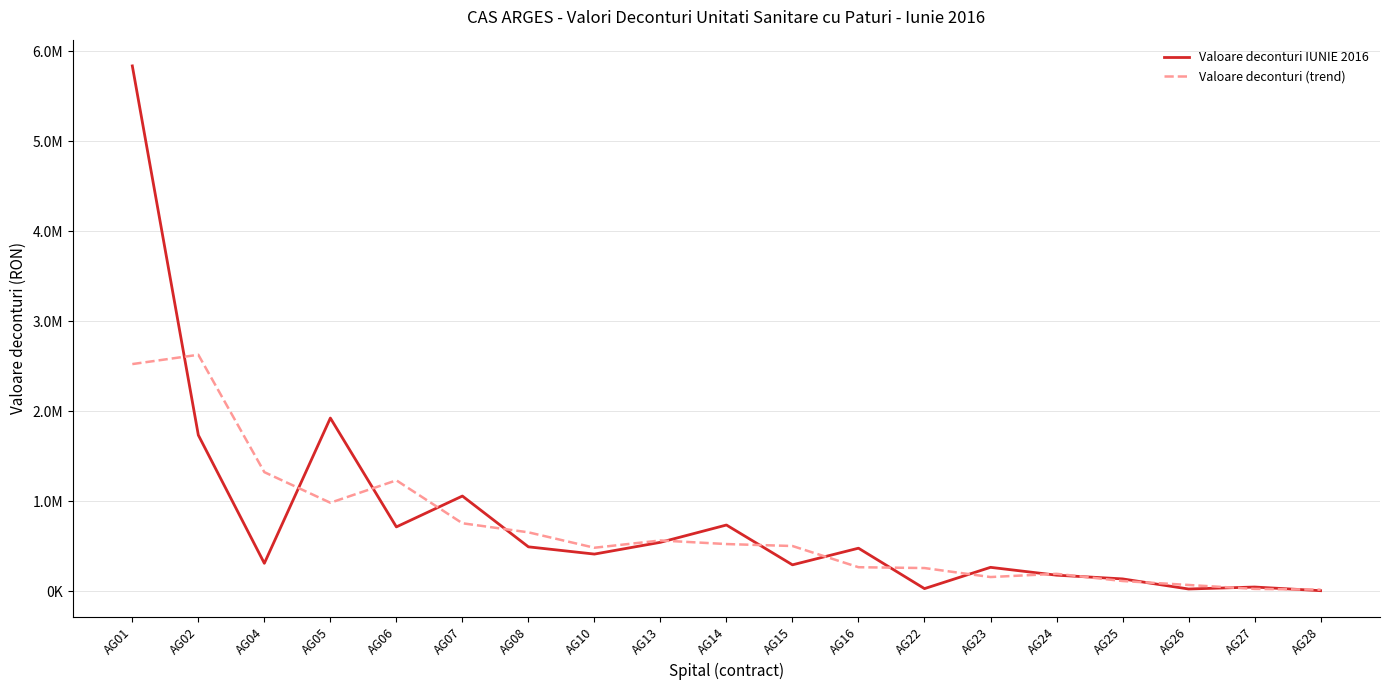

Does the chart display data point markers on the line(s)?

No